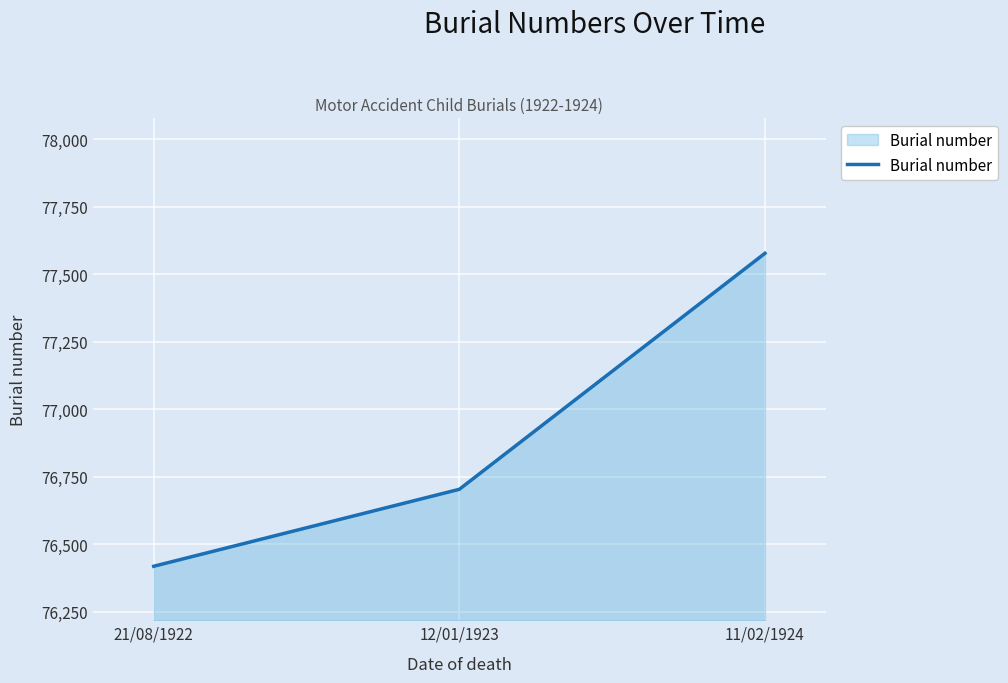

Reading right to left, list all the values displayed in this chart.

77578	76704	76419